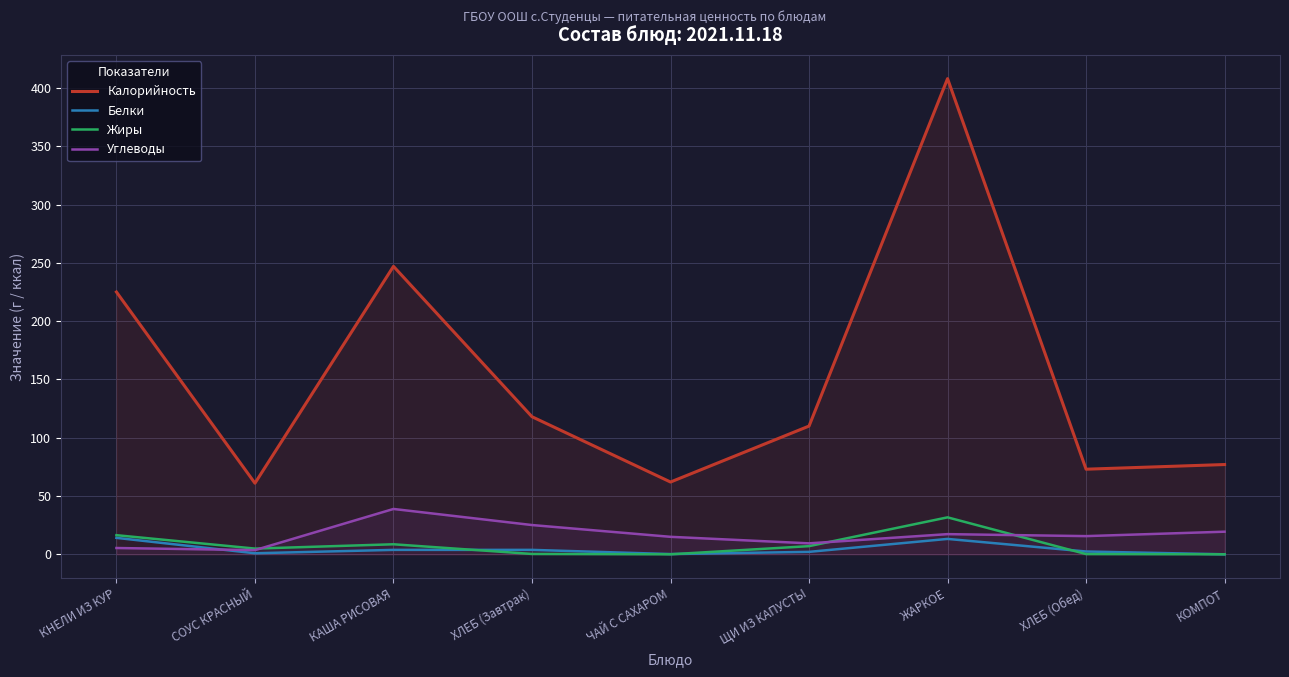

What is the average value of the Жиры series?

7.7